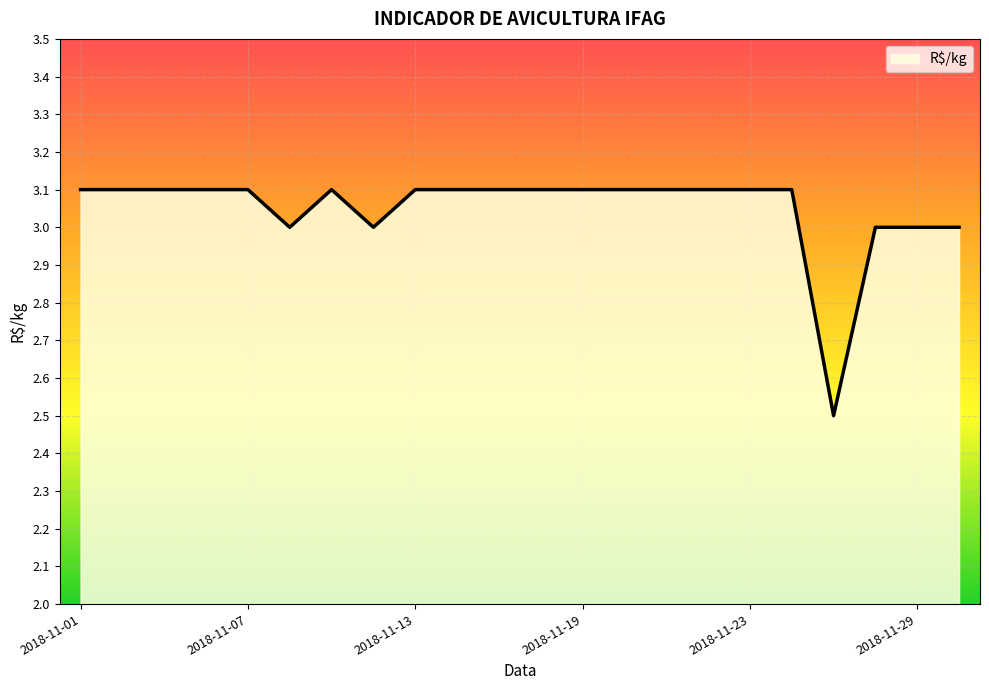

What is the smallest value displayed?

2.5